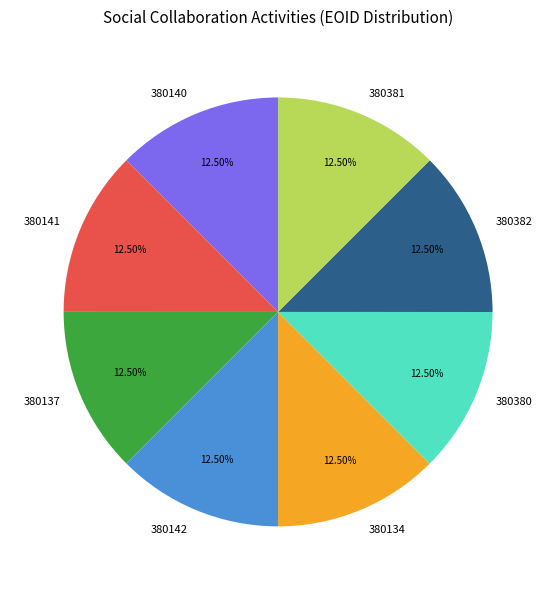

What portion of the pie excludes 380140?

87.5%